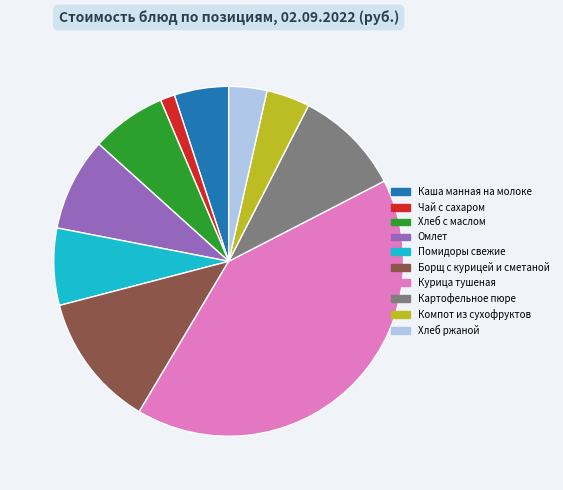

How many segments does this pie chart have?

10